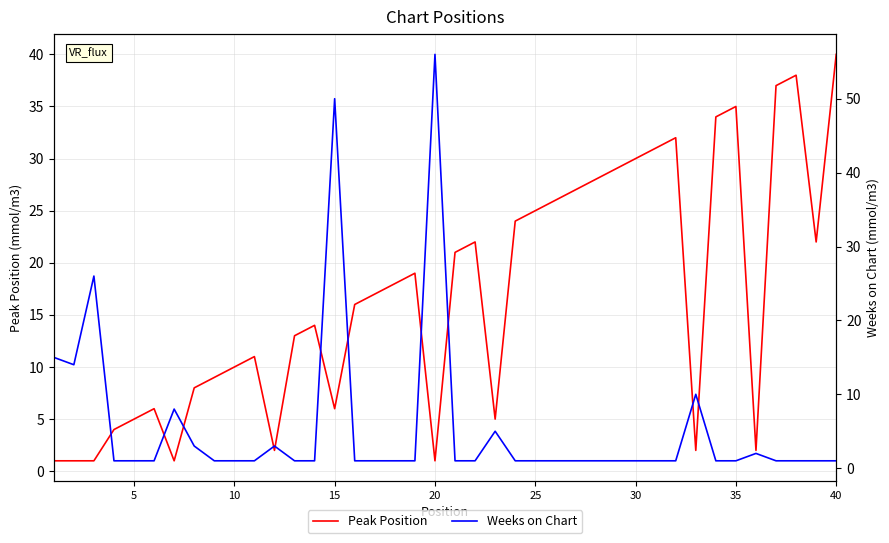

Which category has the highest value in the Peak Position series?

40